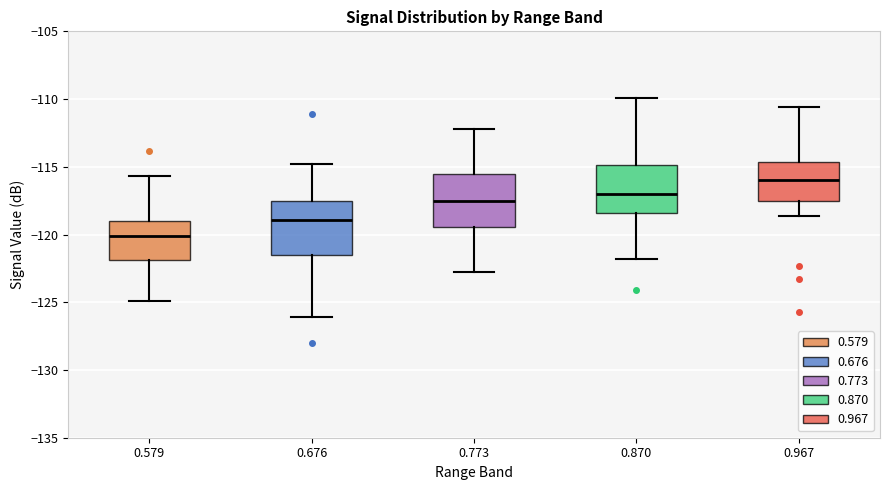

Which box has the highest median line?

0.967